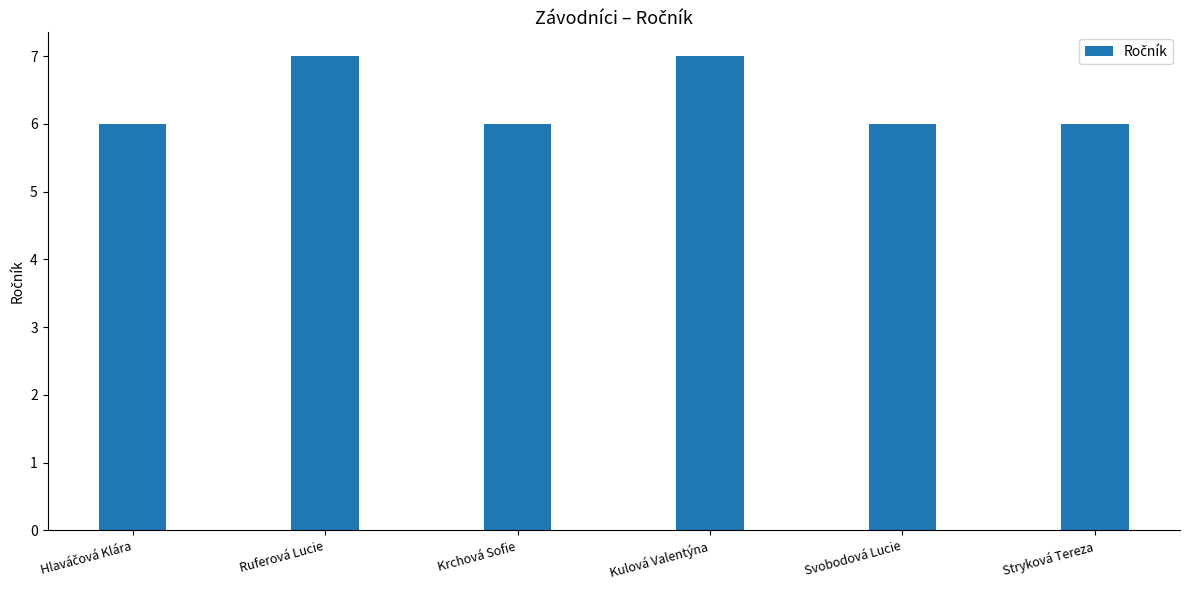

What is the sum of all values?

38